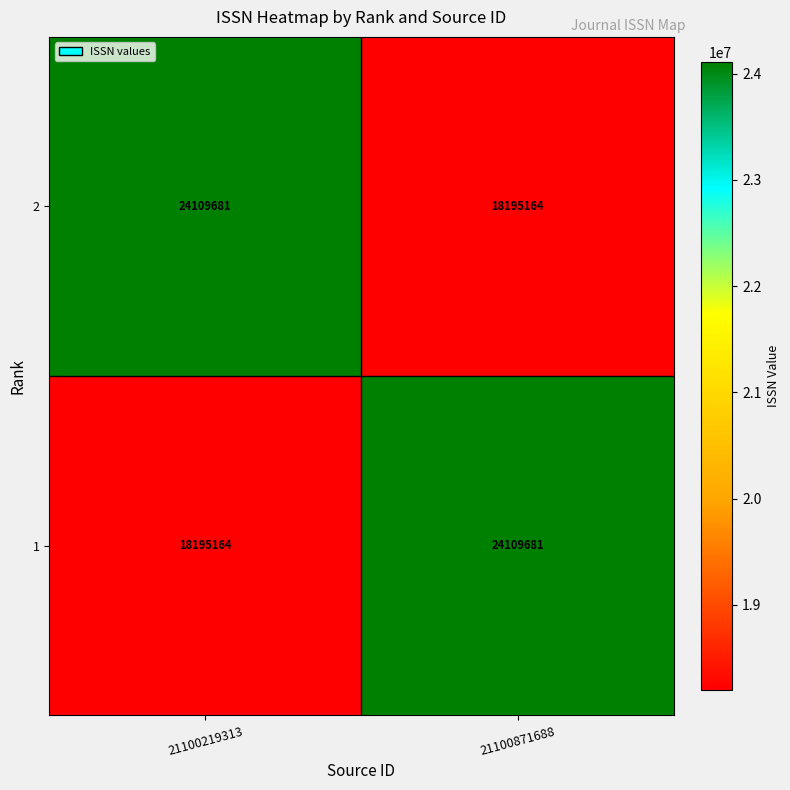

What is the approximate value of 2 at 21100871688, to the nearest 50?

18195150